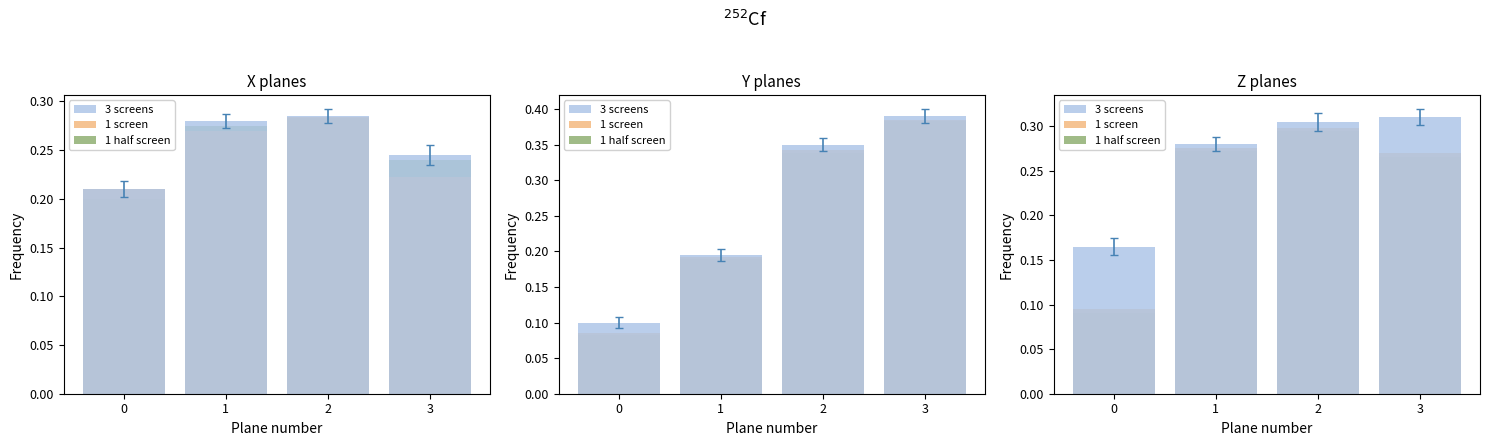

What is the difference between the maximum and minimum values in the 3 screens series?

0.1